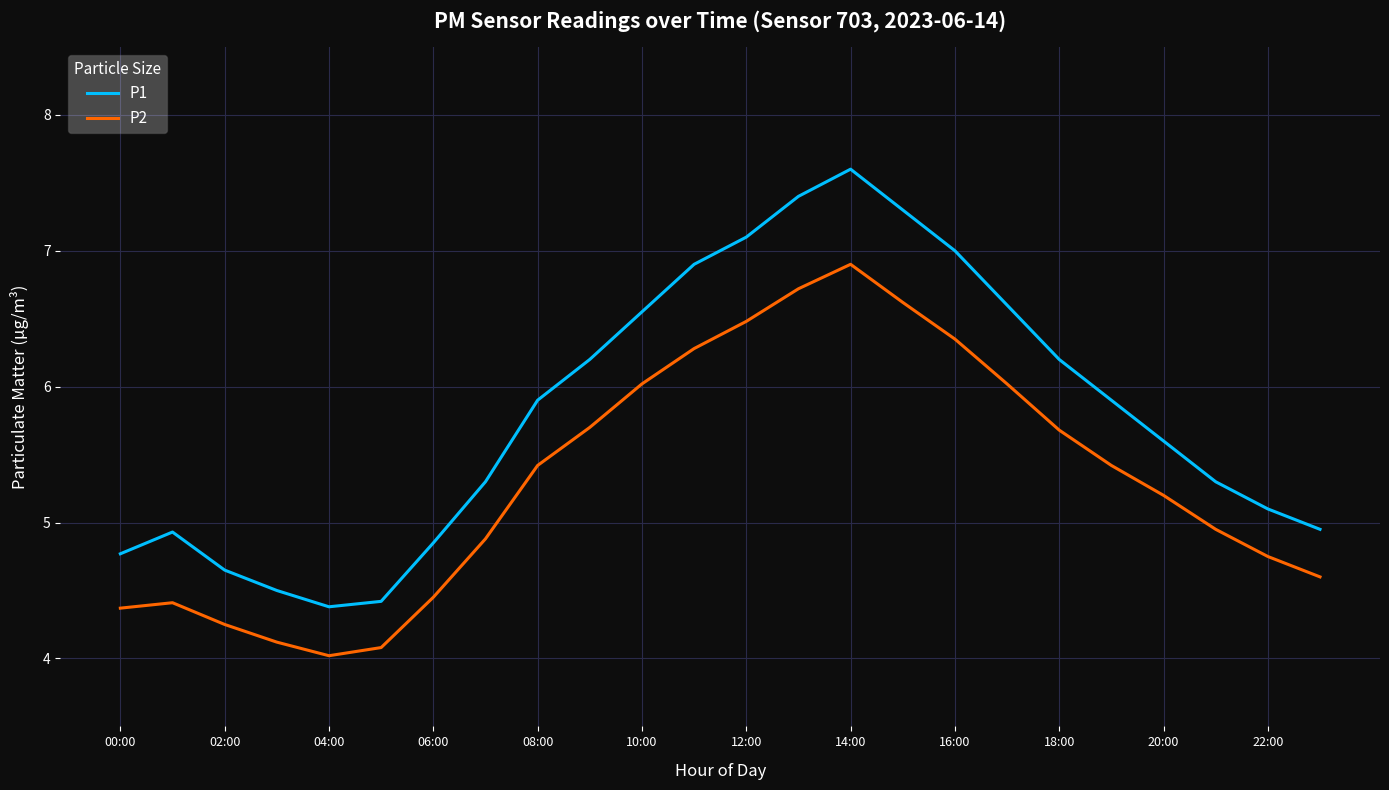

What are all the series names shown in the legend?

P1, P2